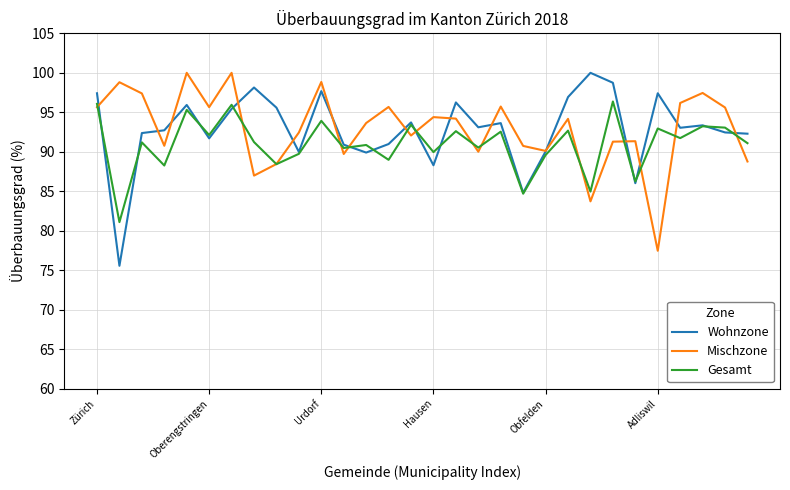

True or false: Gesamt and Mischzone intersect in this chart.

True